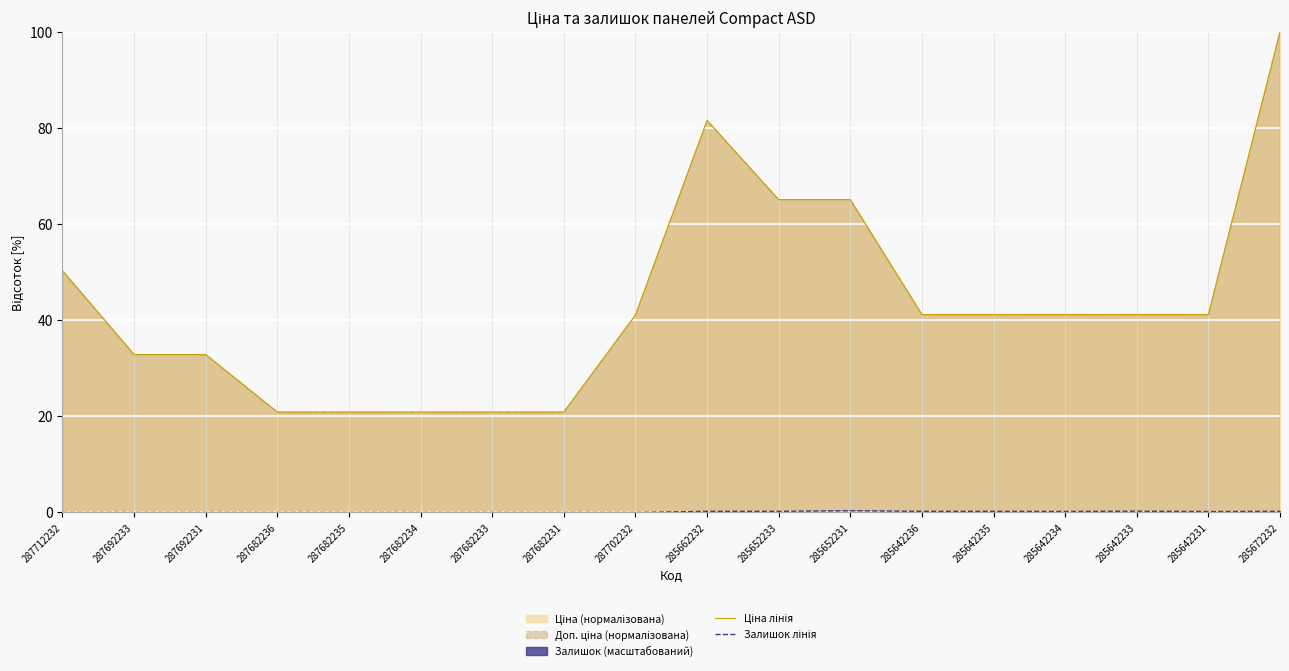

Which has a higher value, 287712232 or 285642236?

287712232